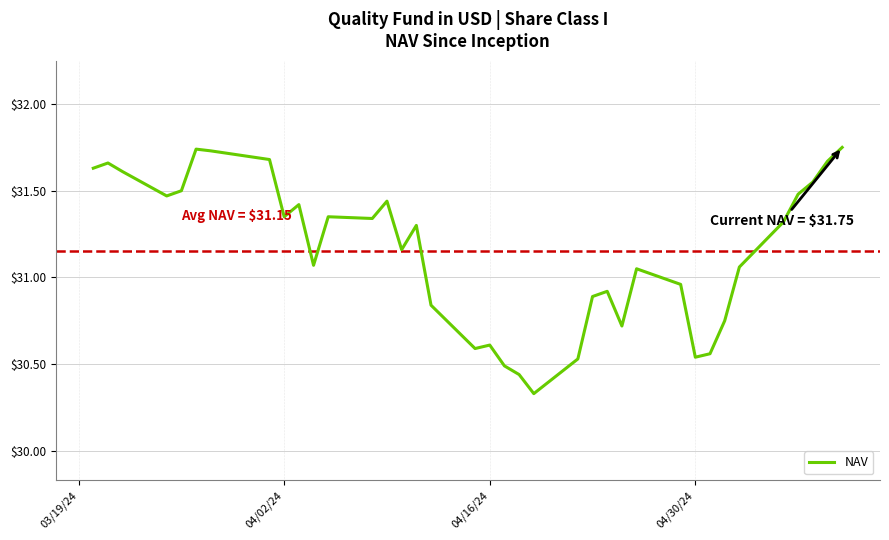

What is the difference between the maximum and minimum values?

1.4